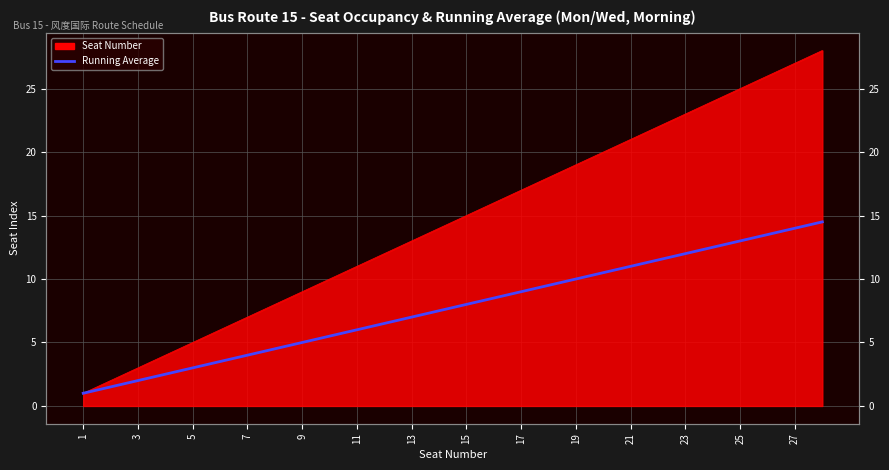

How many categories are shown in the chart?

28